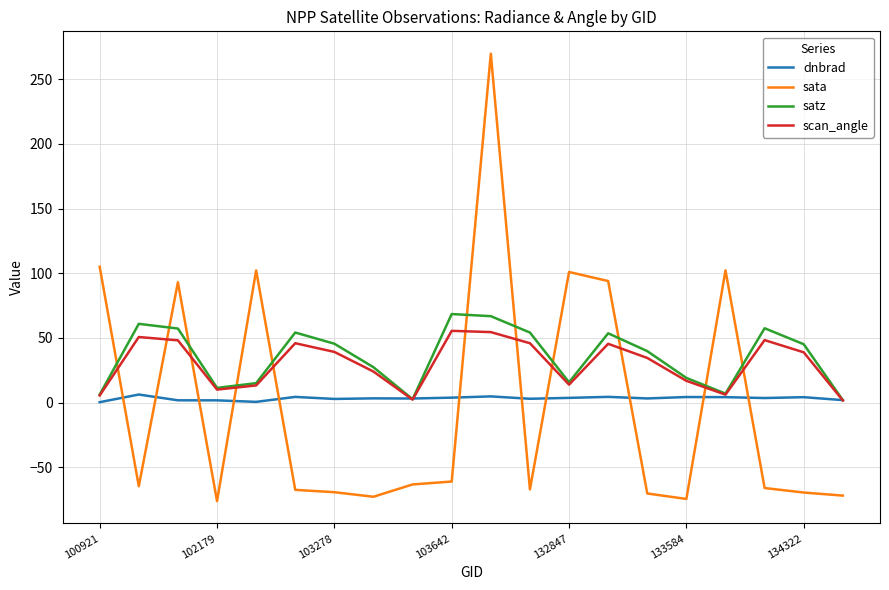

How many intersections are there between sata and dnbrad?

11